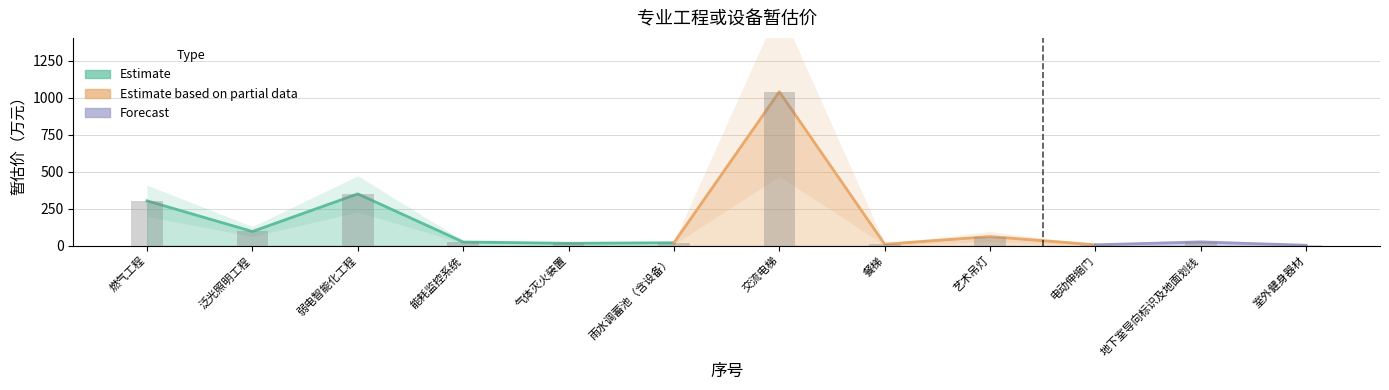

The chart shows a value of 3.0 at 室外健身器材. True or false?

True